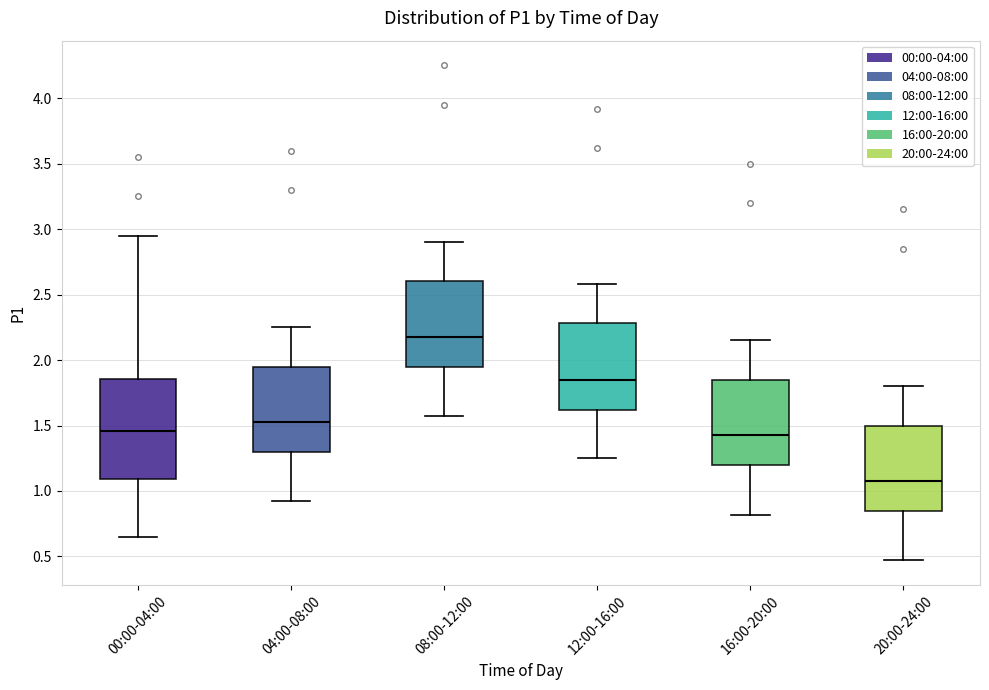

Reading left to right, read every box against the y-axis: the position of its median line, the range the box covers, and the ends of its whiskers. The values are not printed on the chart, so give them approximately, as read against the axis.

00:00-04:00: median 1.45, box 1.10 to 1.85, whiskers 0.65 to 2.95
04:00-08:00: median 1.55, box 1.30 to 1.95, whiskers 0.90 to 2.25
08:00-12:00: median 2.20, box 1.95 to 2.60, whiskers 1.55 to 2.90
12:00-16:00: median 1.85, box 1.60 to 2.30, whiskers 1.25 to 2.60
16:00-20:00: median 1.45, box 1.20 to 1.85, whiskers 0.80 to 2.15
20:00-24:00: median 1.10, box 0.85 to 1.50, whiskers 0.45 to 1.80